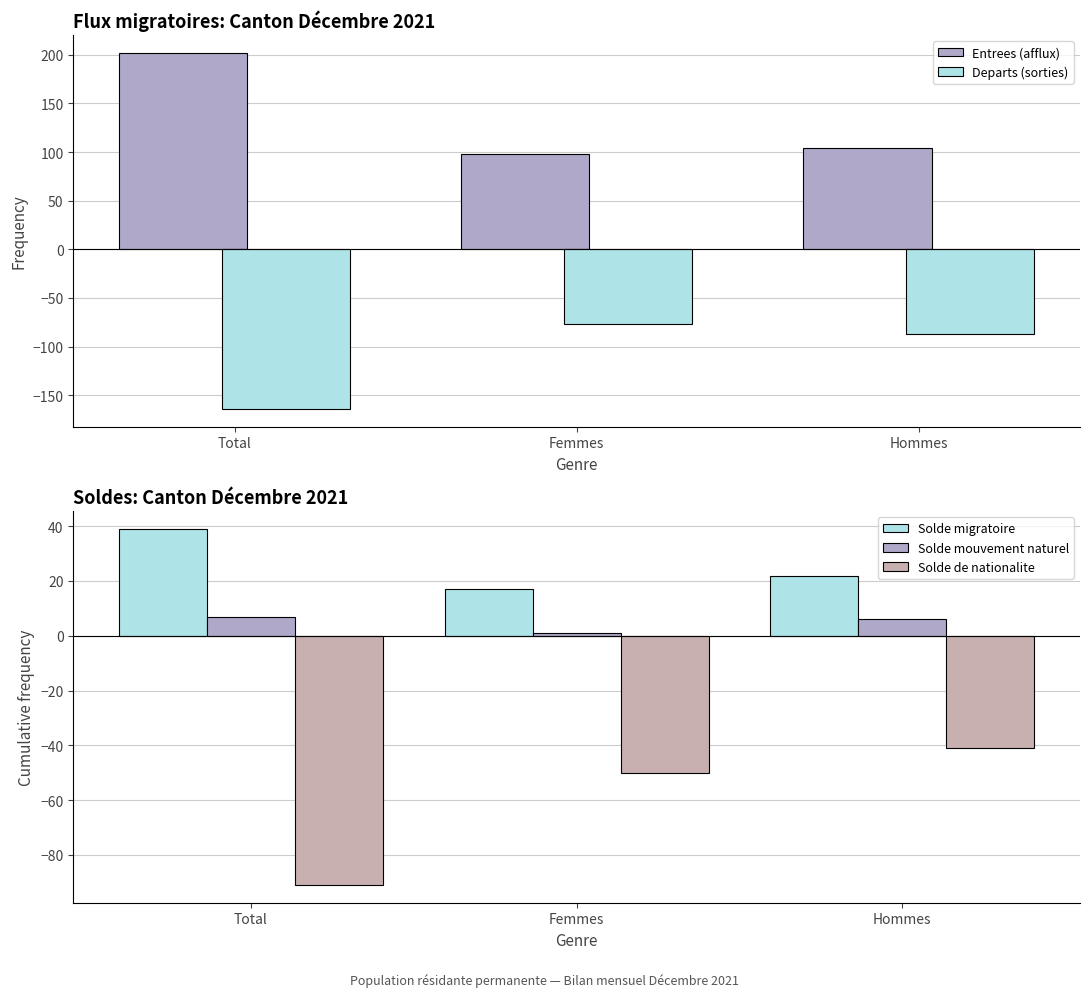

True or false: Entrees (afflux) has a value of 148 at Hommes.

False